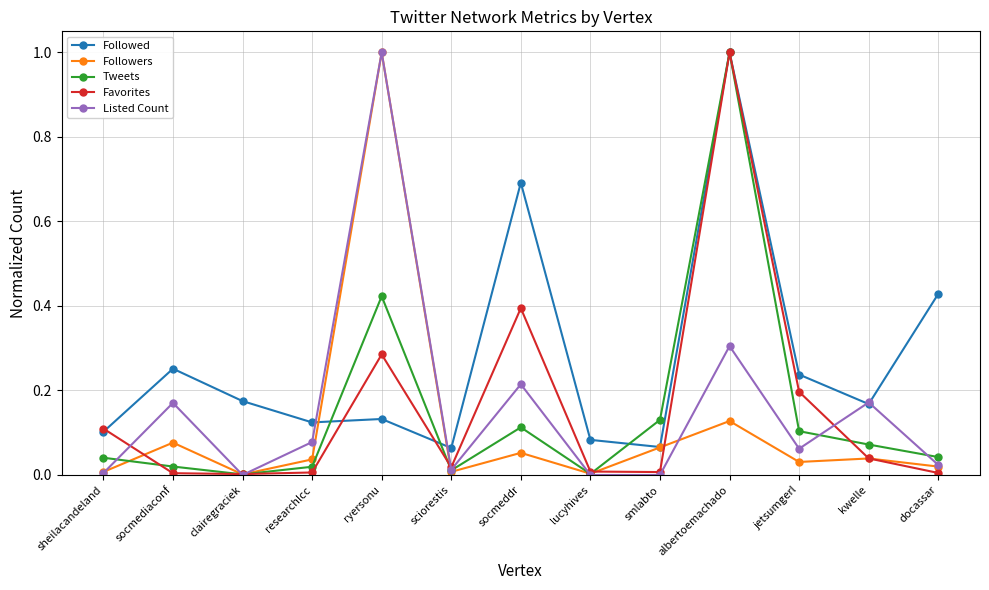

The value of Tweets at albertoemachado is 1.4. True or false?

False